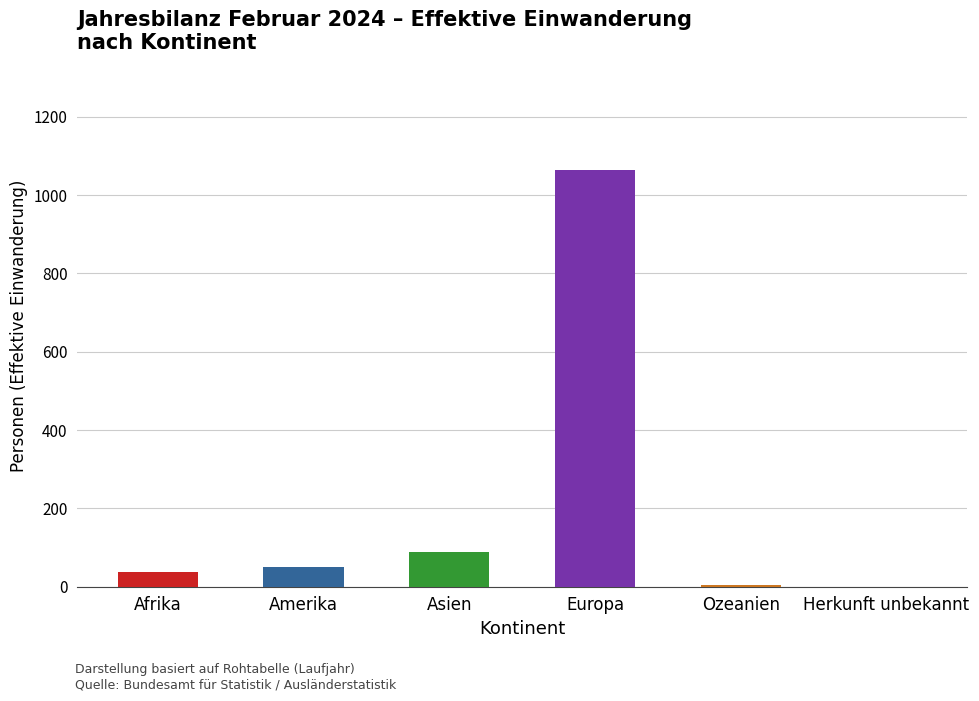

What is the sum of the values at Asien and Amerika?

139